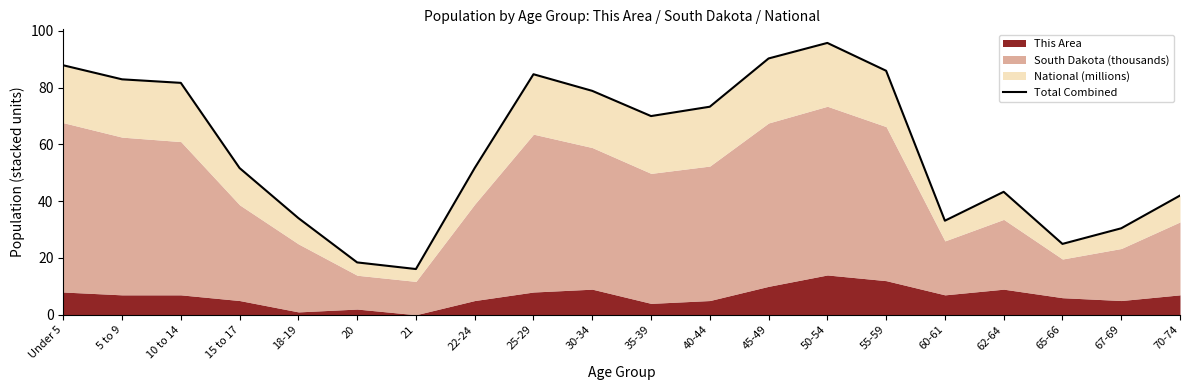

What is the value of the 12th point from the left?

73.2